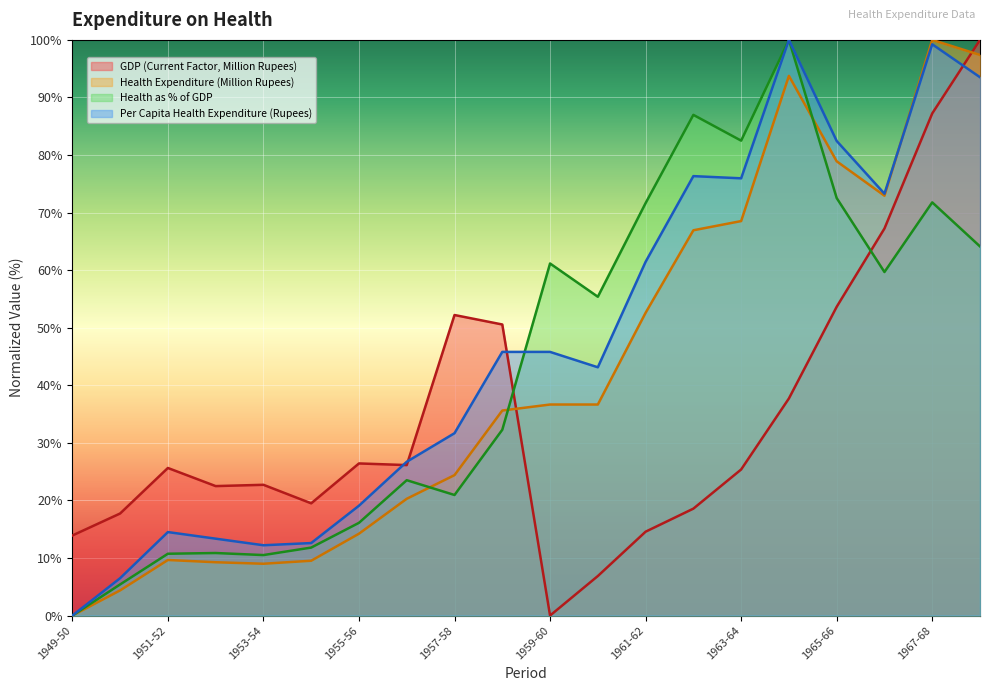

Which series ends up on top after the final intersection of GDP (Current Factor, Million Rupees) and Health as % of GDP?

GDP (Current Factor, Million Rupees)